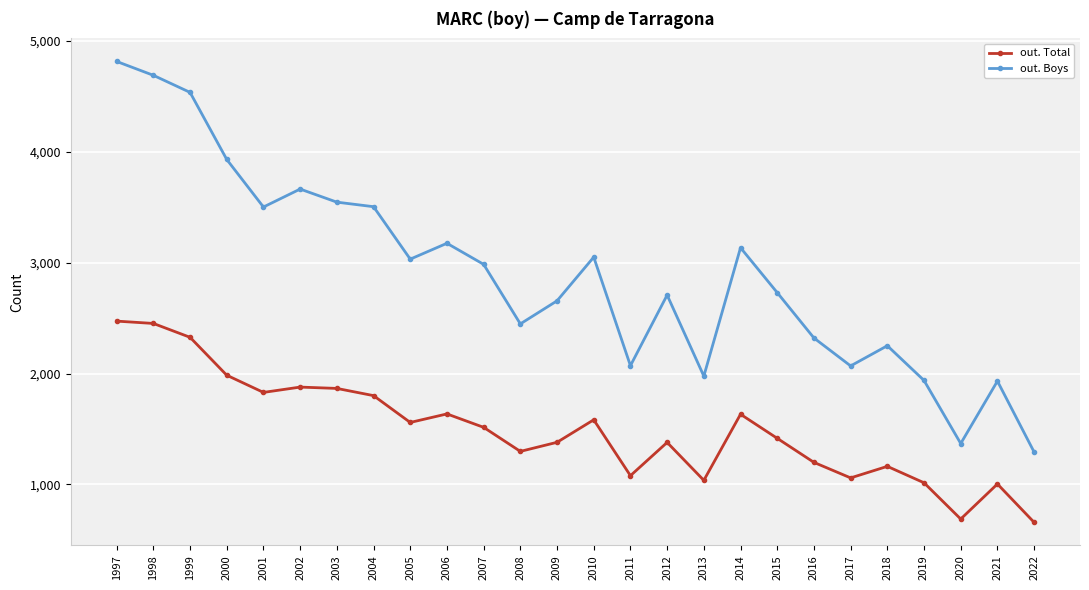

Which series changed the most between 2006 and 2013?

out. Boys